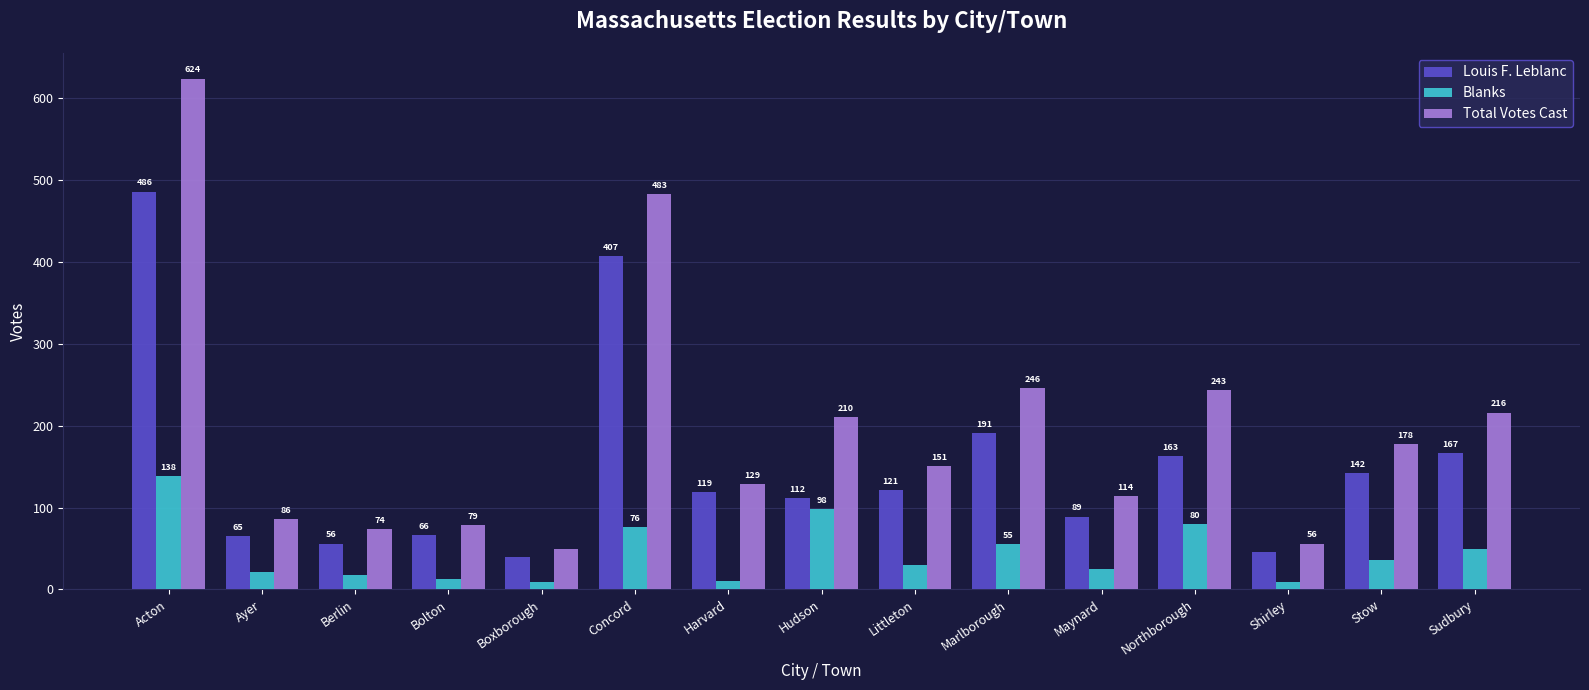

Which series has the largest total across all categories?

Total Votes Cast